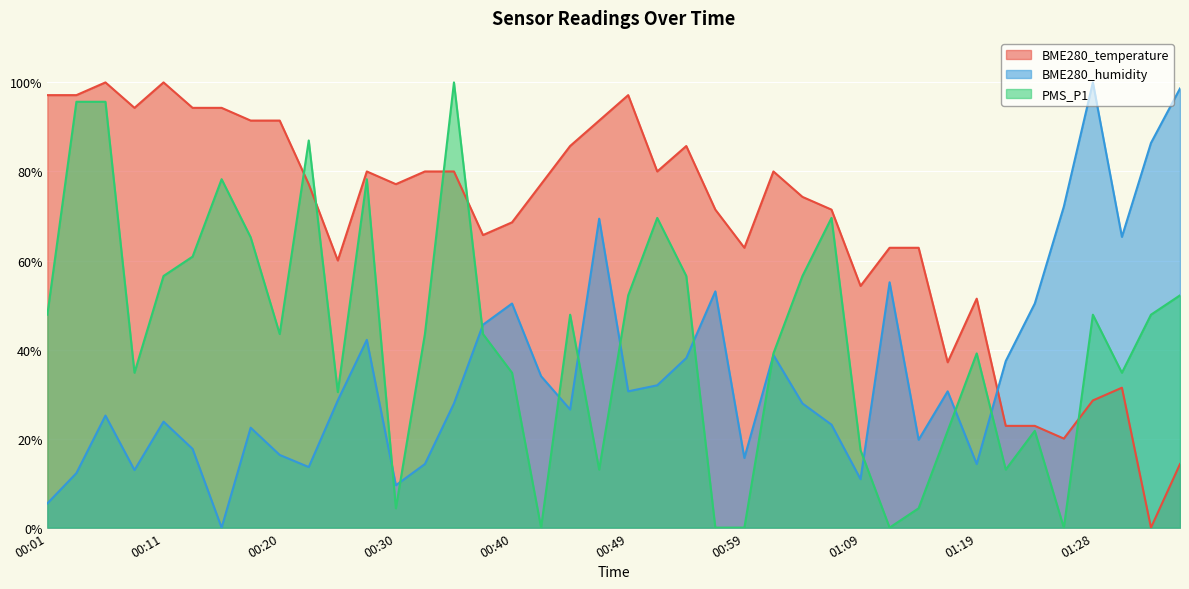

At how many categories does at least one series exceed 36?

40